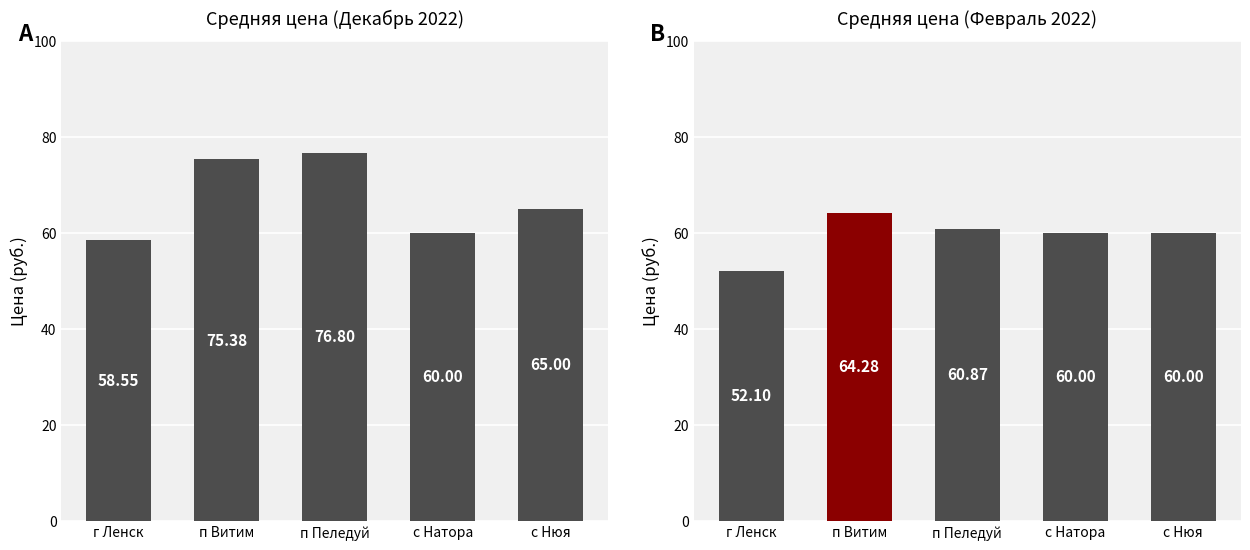

What is the difference between the second highest and minimum values in the Средняя цена (Февраль 2022) series?

8.8